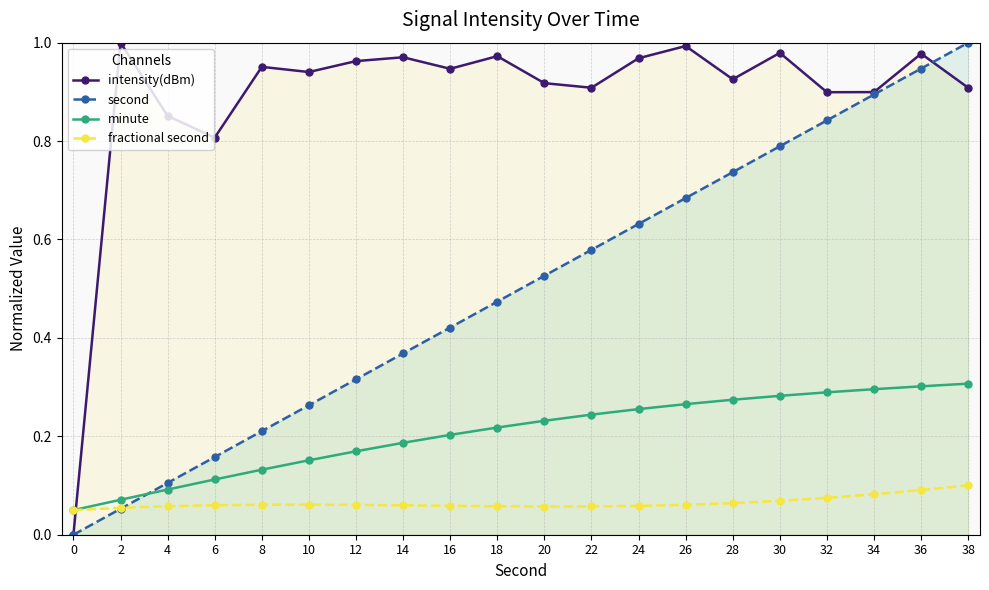

Where do minute and intensity(dBm) first cross each other?

0 and 2